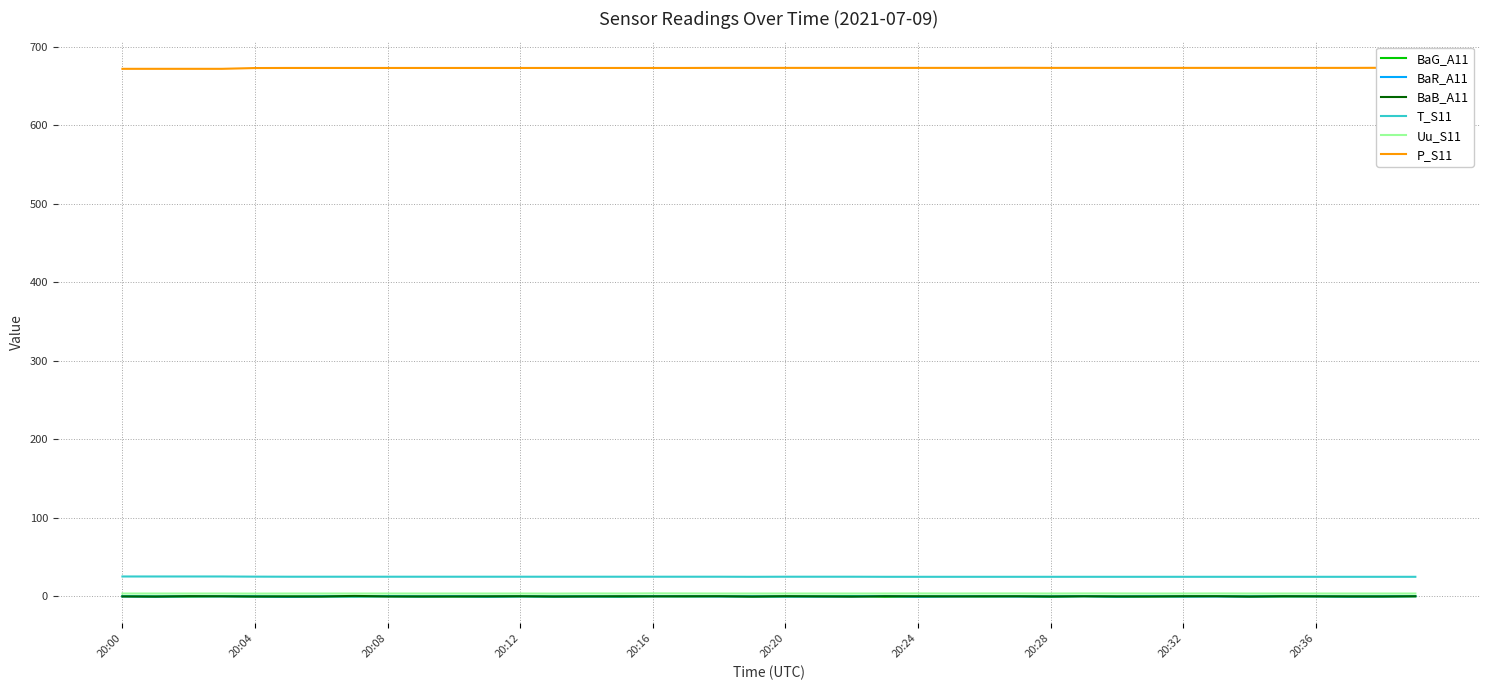

True or false: T_S11 and BaG_A11 cross at least once.

False